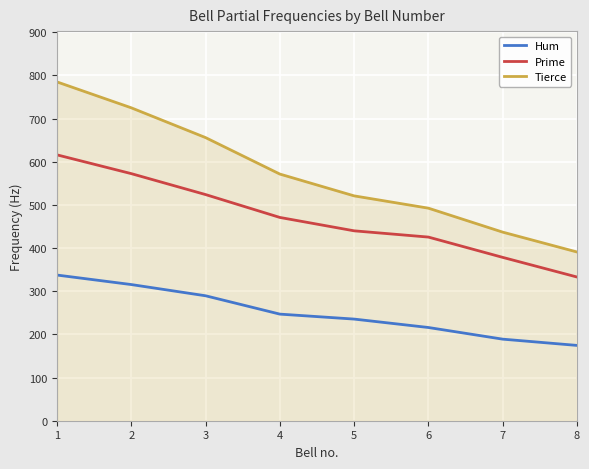

What is the maximum value shown in the chart?

785.0